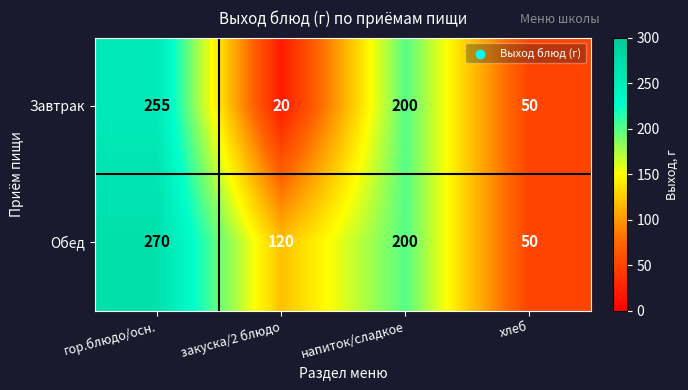

What is the sum of all Обед values?

640